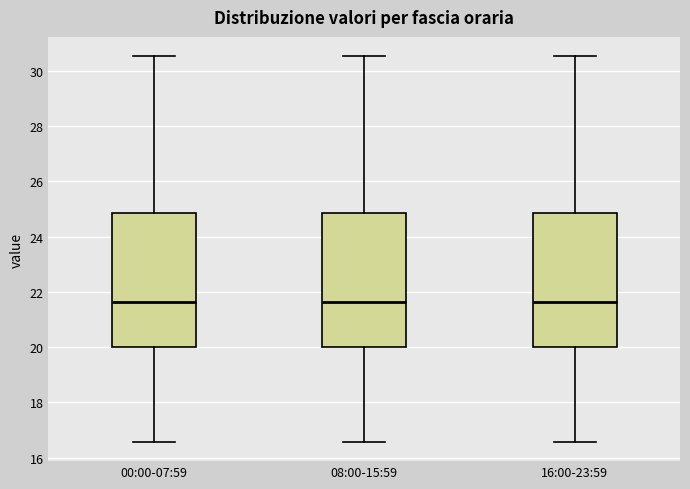

Where does the median line of the box for 08:00-15:59 sit on the y-axis? The values are not printed on the chart, so give them approximately, as read against the axis.

21.6